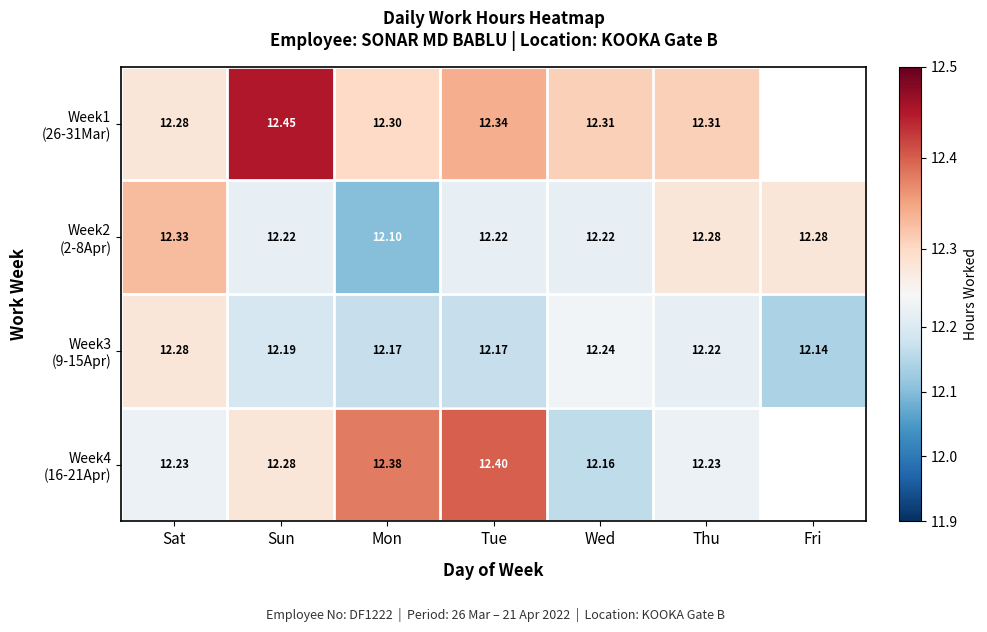

Count the Week2 (2-8Apr) values in the range 12 to 13.

7